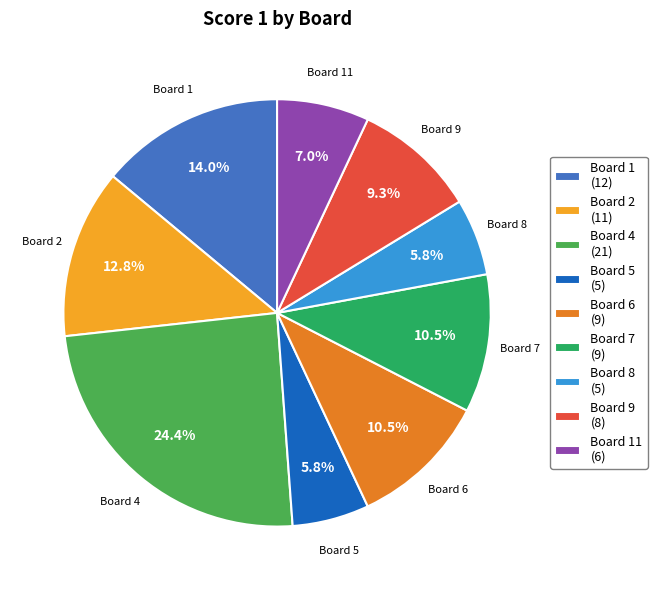

Which has a higher value, Board 5 (5) or Board 4 (21)?

Board 4 (21)